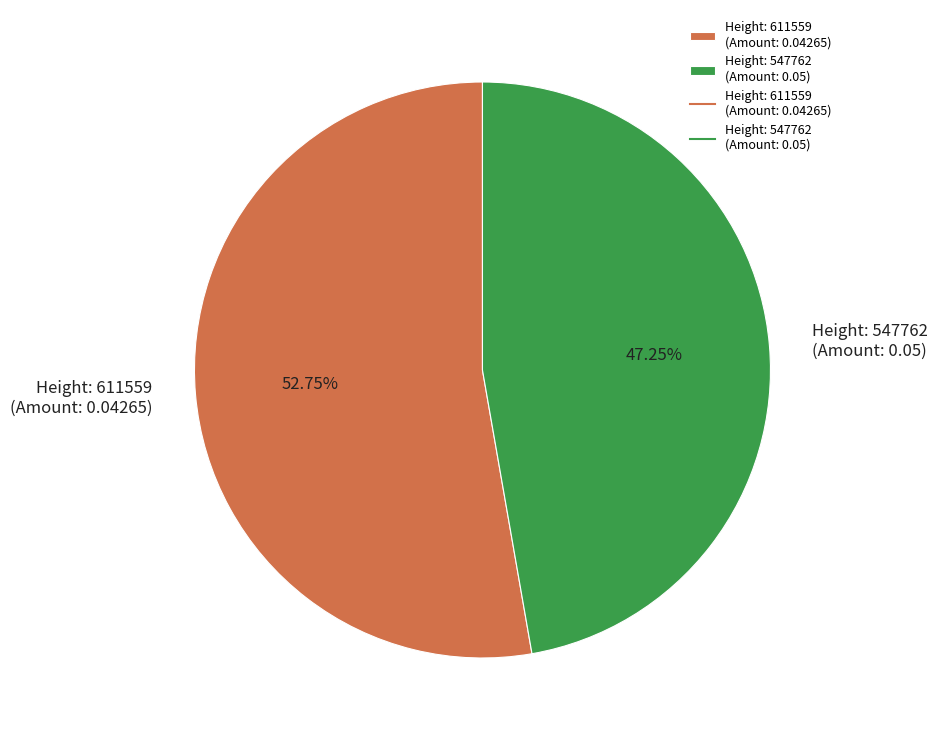

Rank the categories by value from highest to lowest.

Height: 611559 (Amount: 0.04265), Height: 547762 (Amount: 0.05)